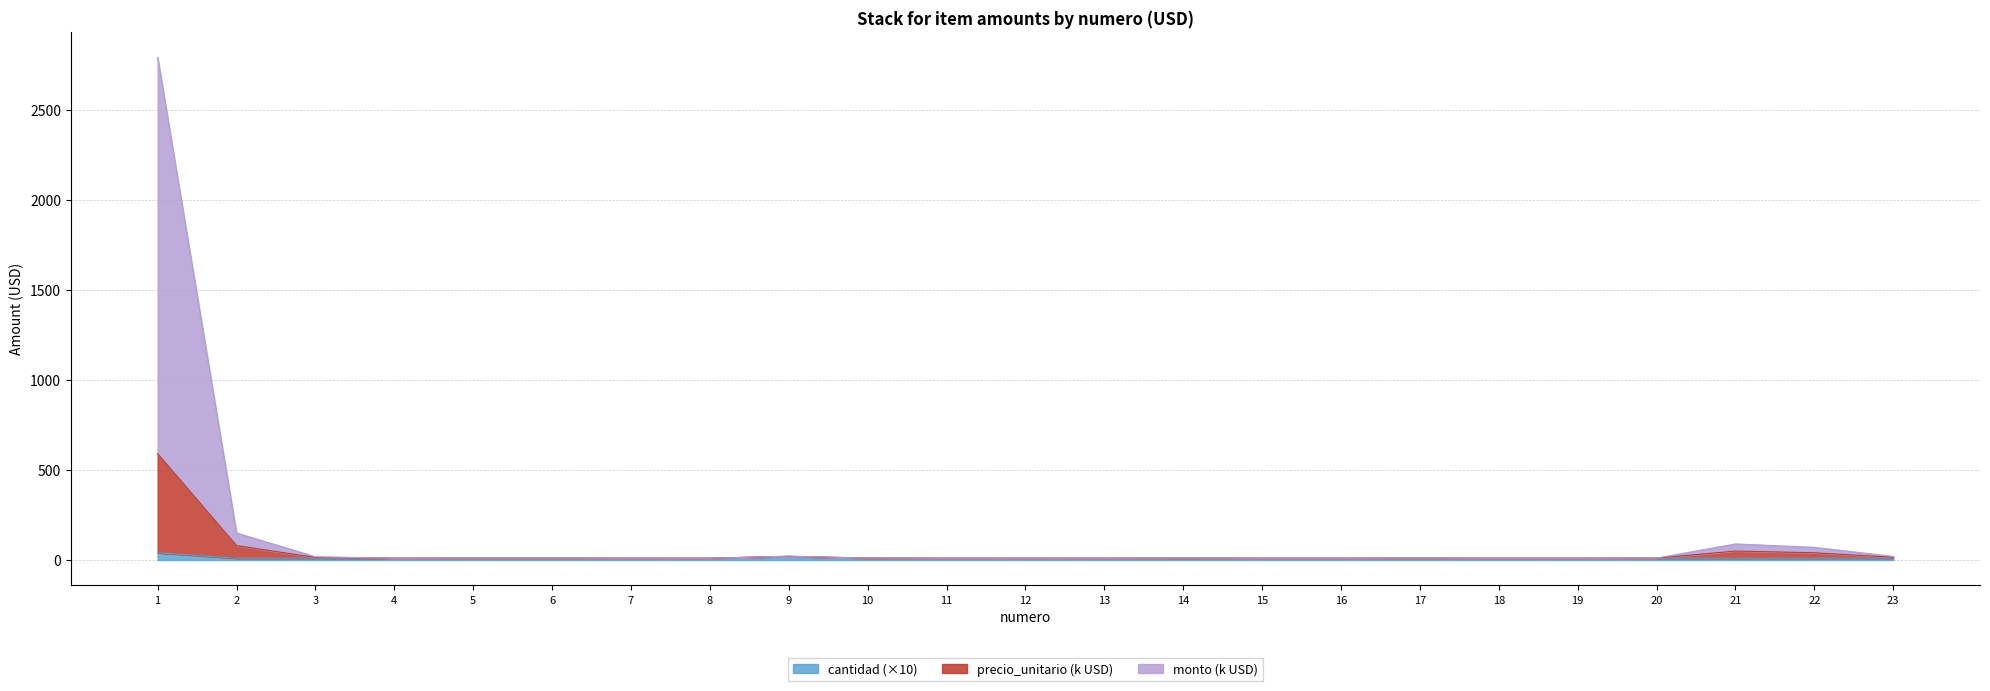

True or false: cantidad and monto cross at least once.

False